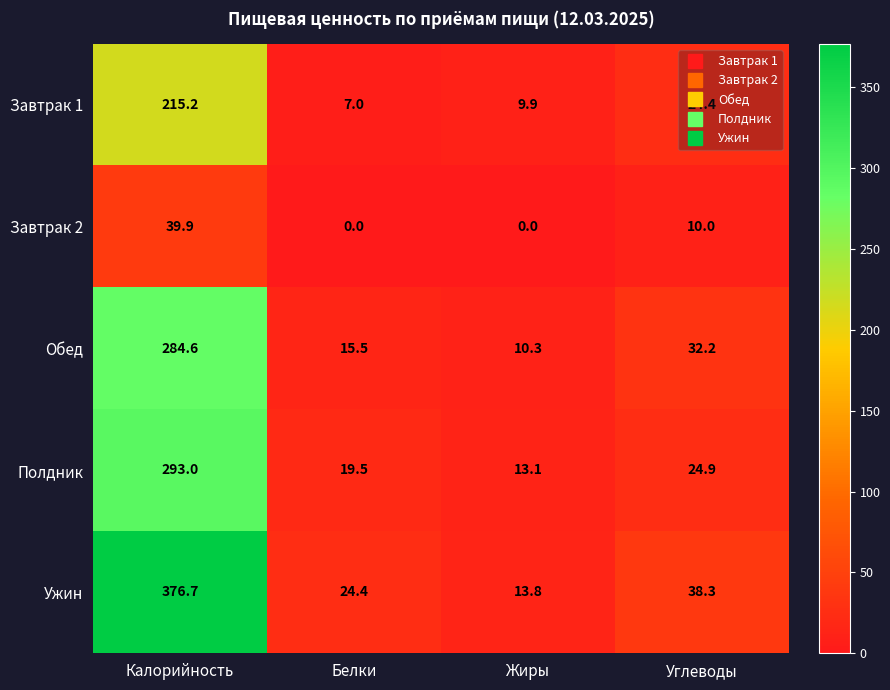

How many distinct data groups are displayed?

5